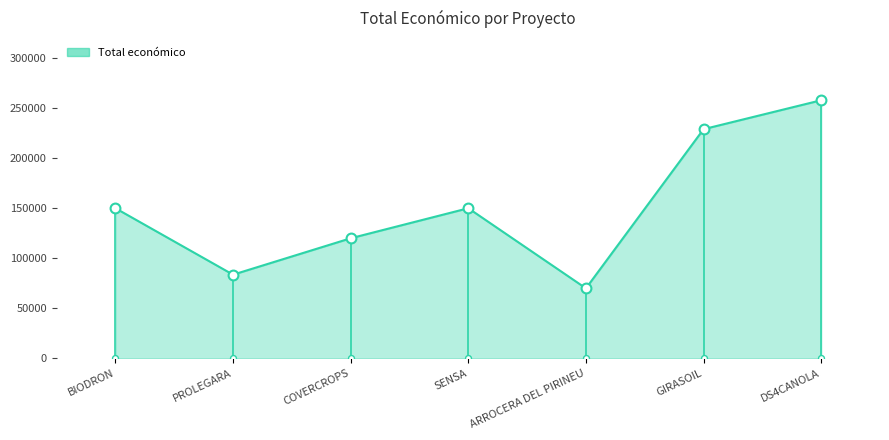

What is the change in value from COVERCROPS to DS4CANOLA?

+137816